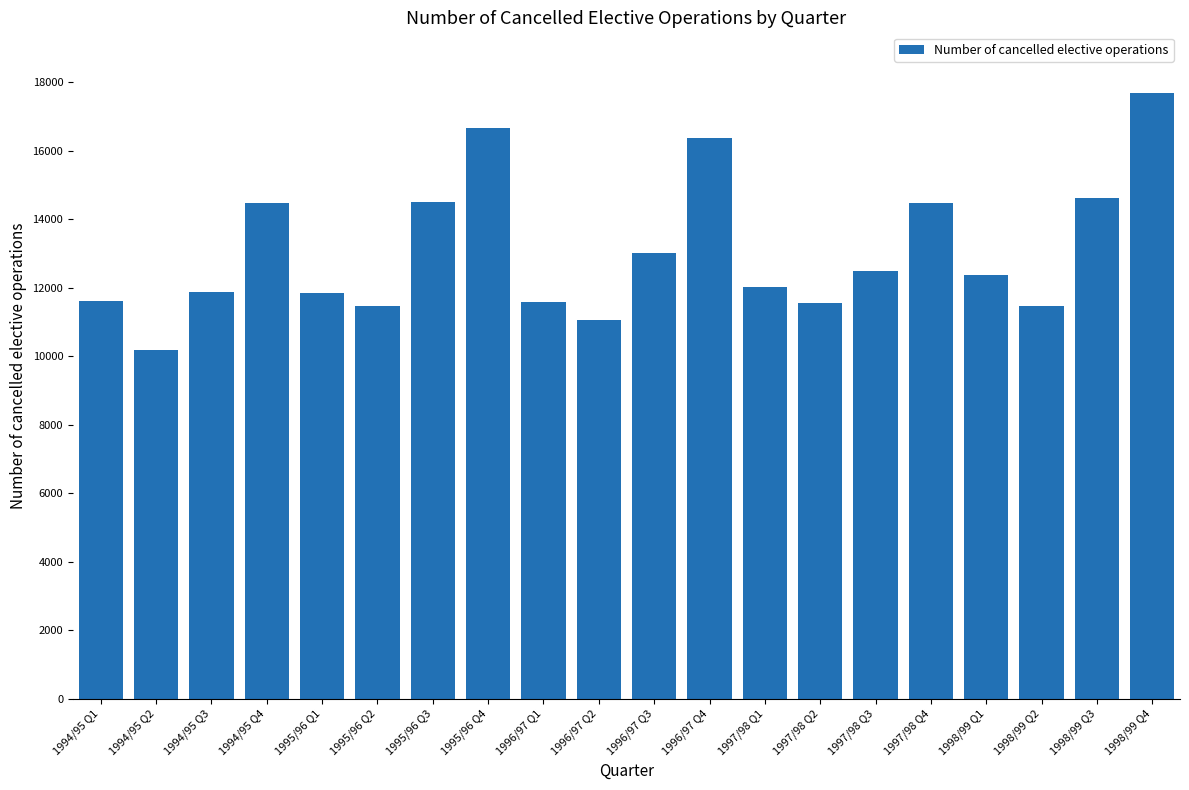

What is the label of the 2nd bar from the right?

1998/99 Q3